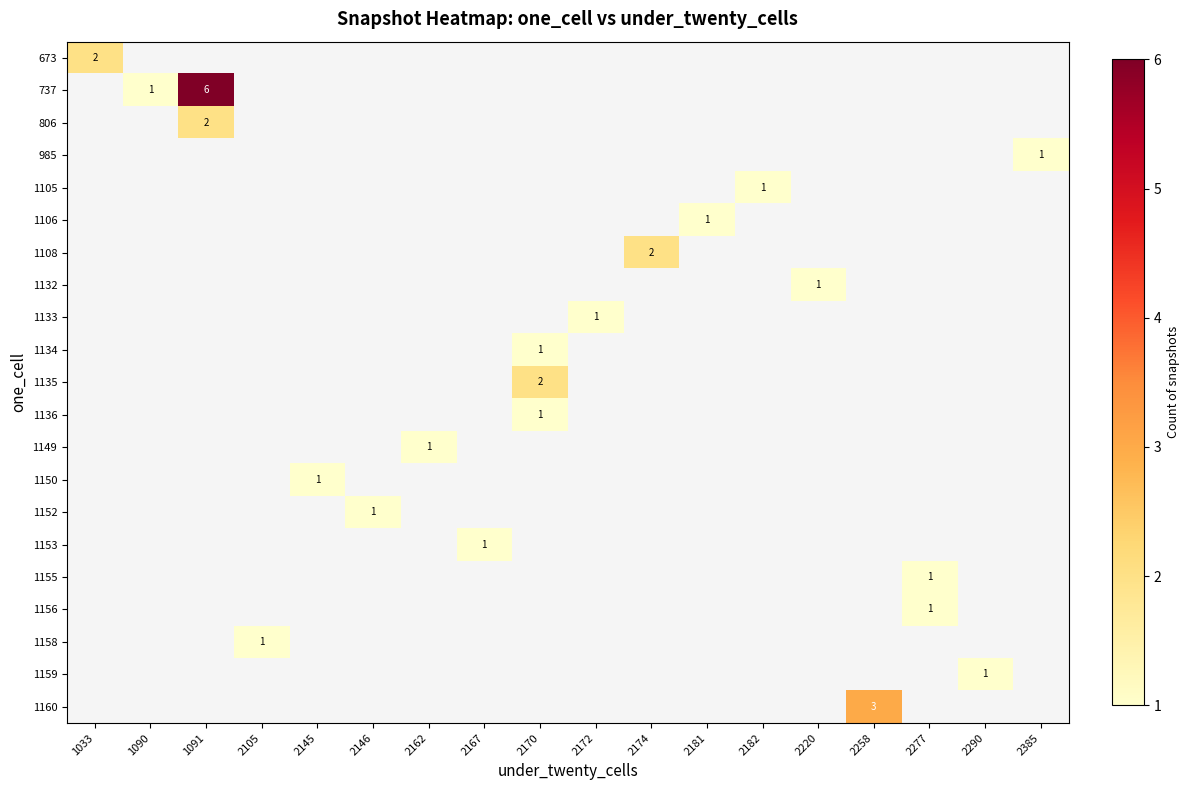

At how many categories does at least one series exceed 2?

2